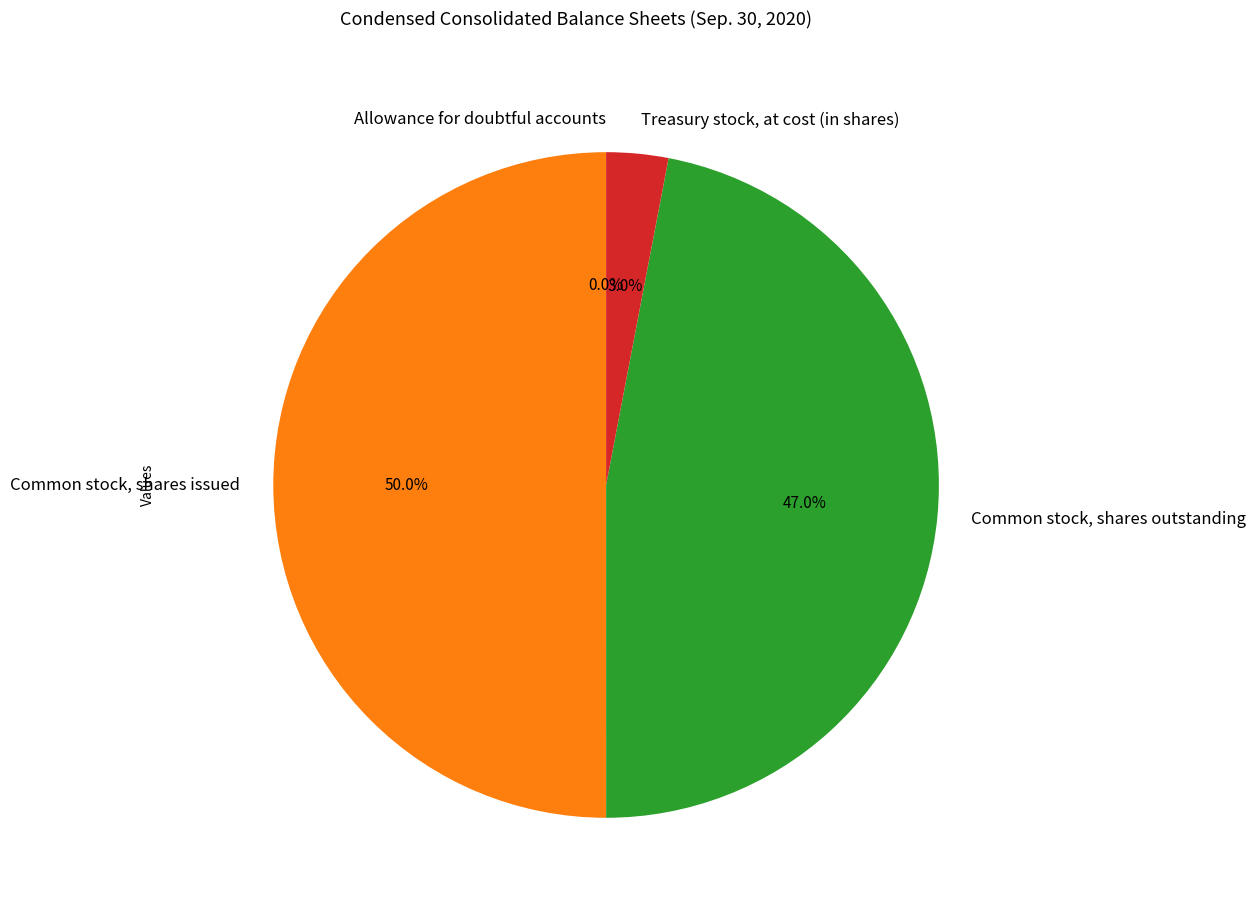

What is the largest slice in the pie chart?

Common stock, shares issued